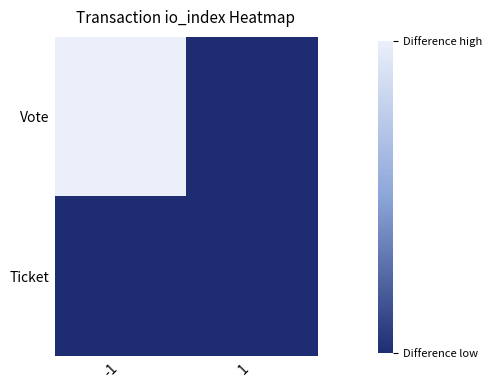

Which series has the largest total across all categories?

Vote